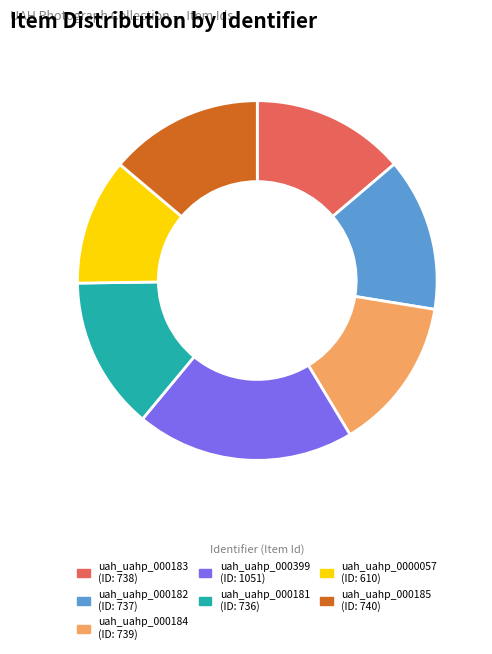

Is there a majority slice in this chart?

No